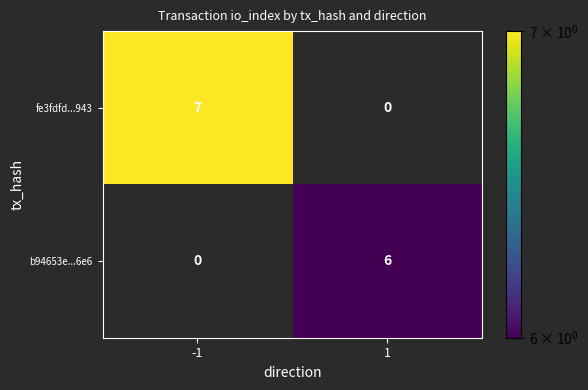

List the series in order of their overall mean, highest first.

fe3fdfd...943, b94653e...6e6